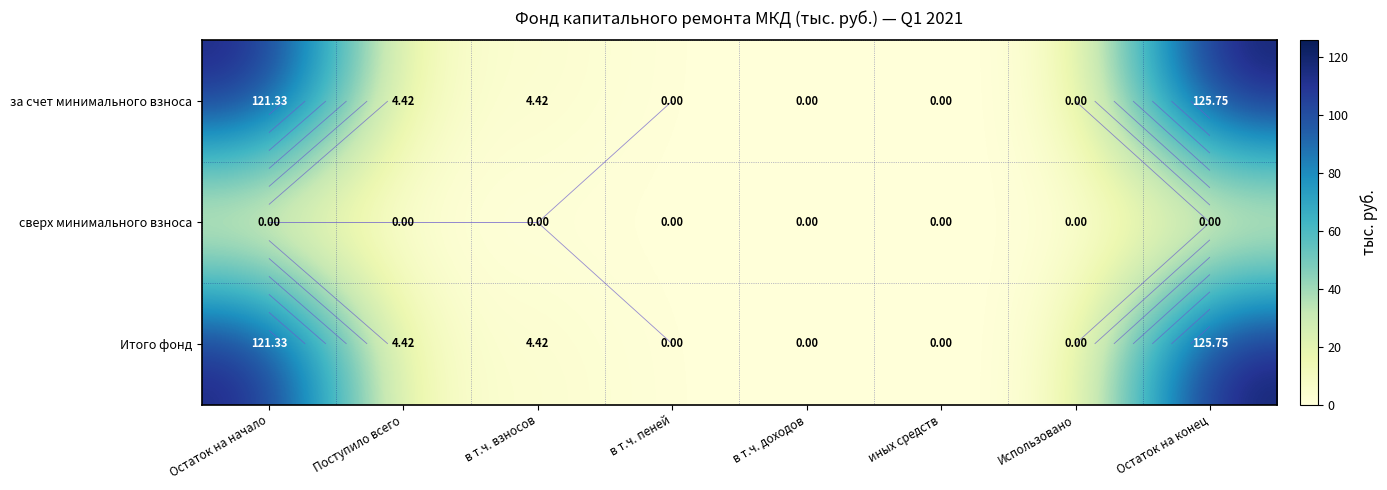

At which category is the sum across all series the highest?

Остаток на конец